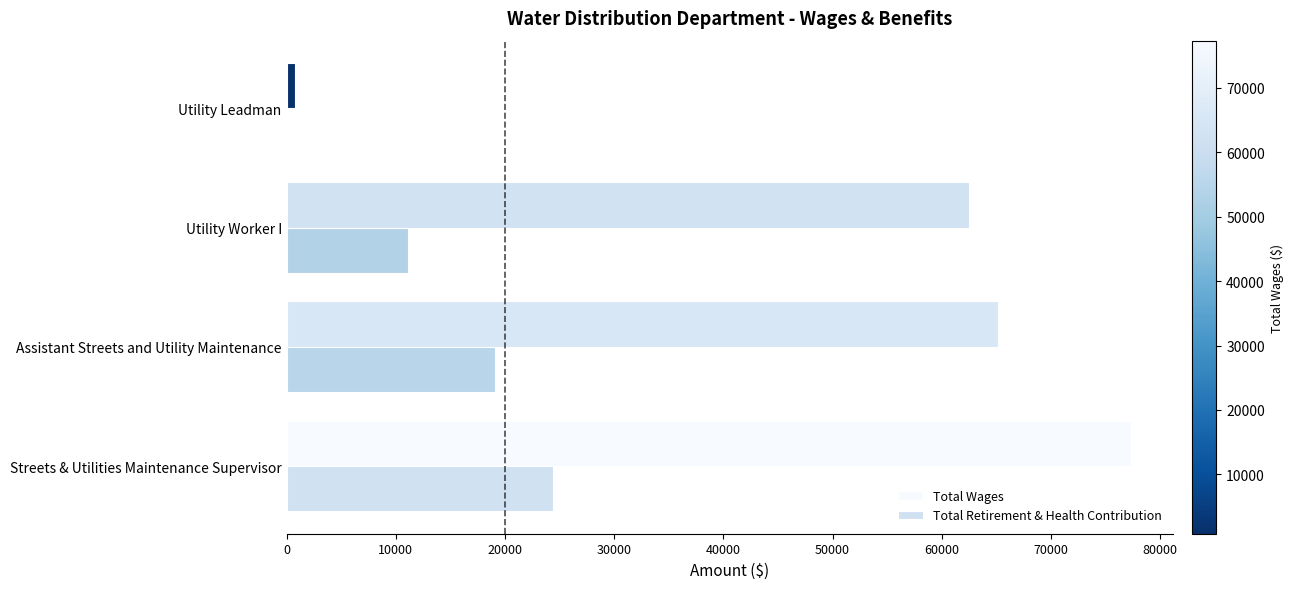

Which series changed the most between Streets & Utilities Maintenance Supervisor and Utility Leadman?

Total Wages